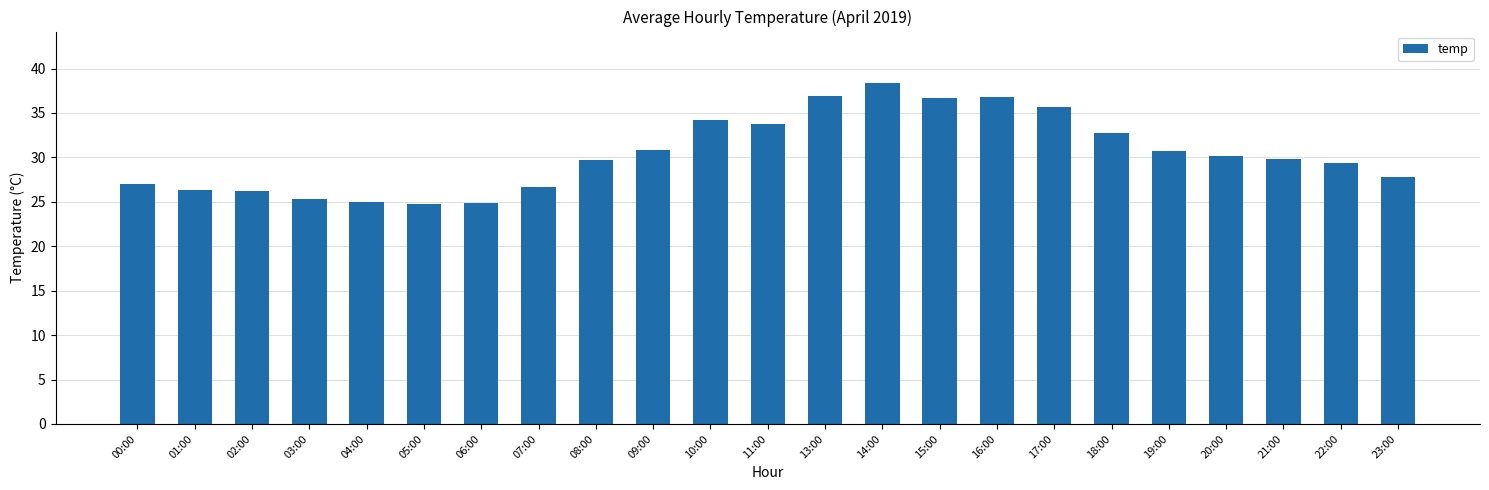

How many data points are less than 29?

9